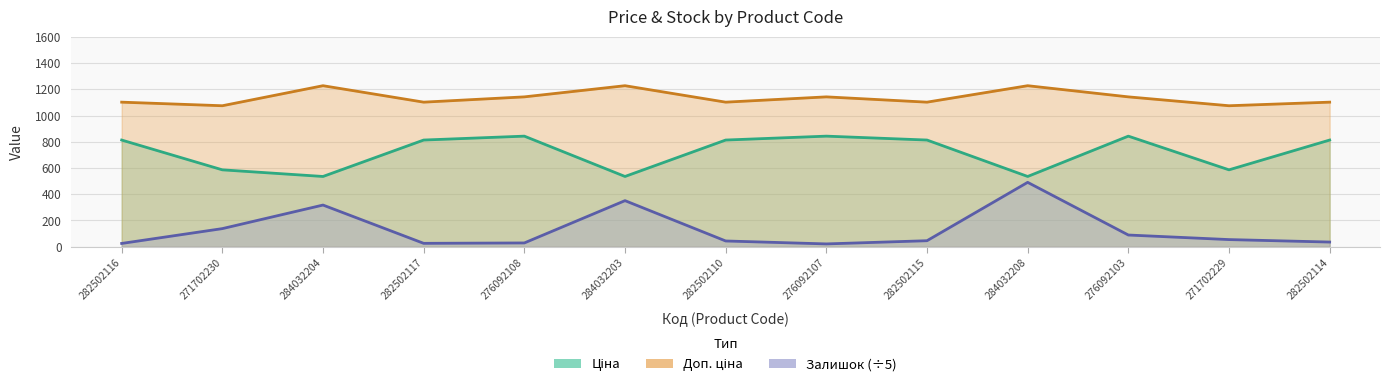

What is the value of the Залишок point at the 12th from the left?

54.4